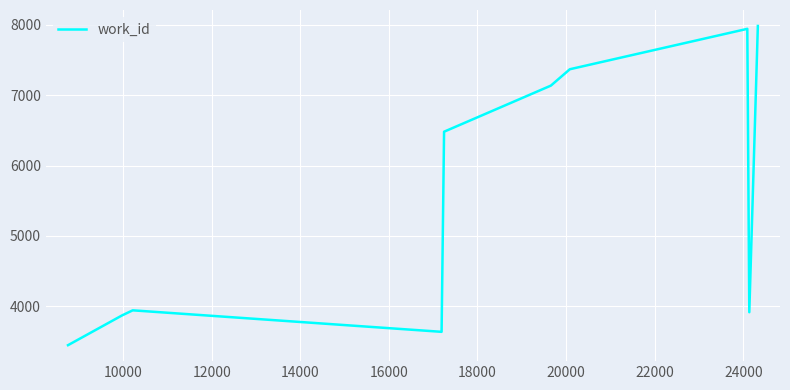

What is the smallest value displayed?

3443